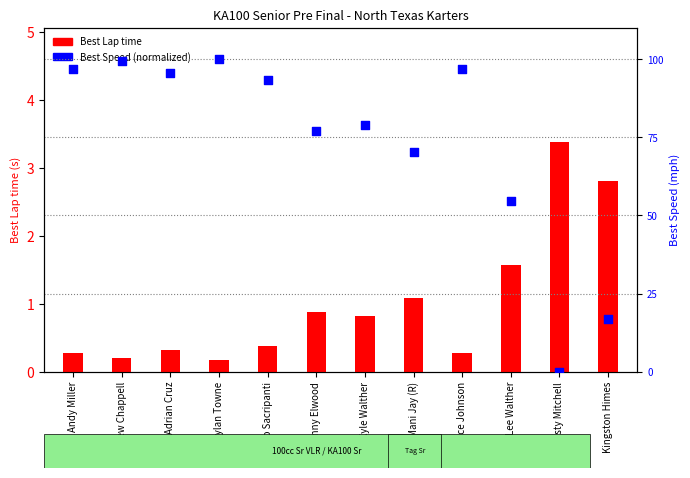

Is the value of Best Speed (normalized) at Kyle Walther greater than the value of Best Lap time at Andy Miller?

Yes